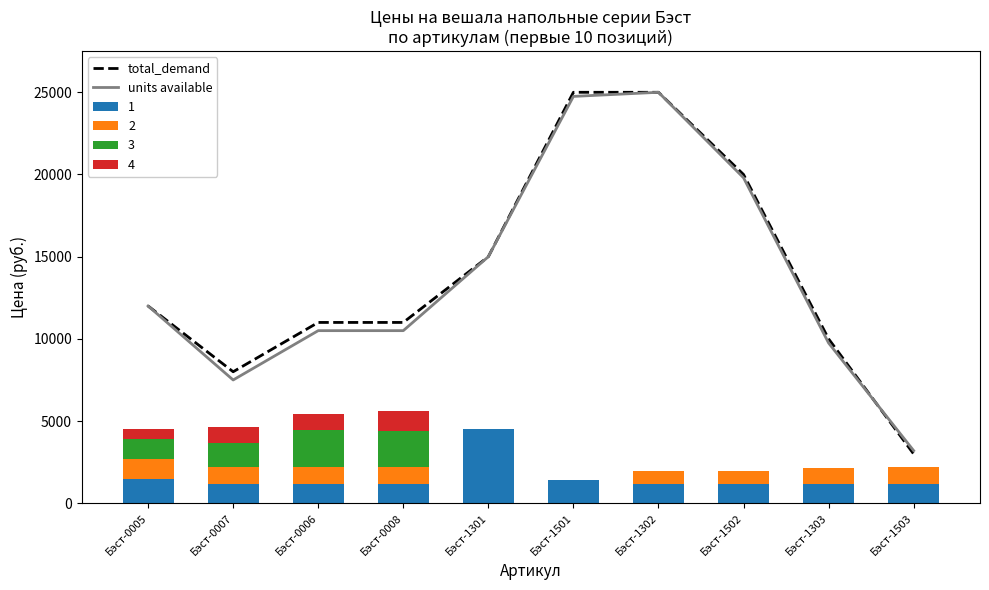

What is the sum of all units available values?

138000